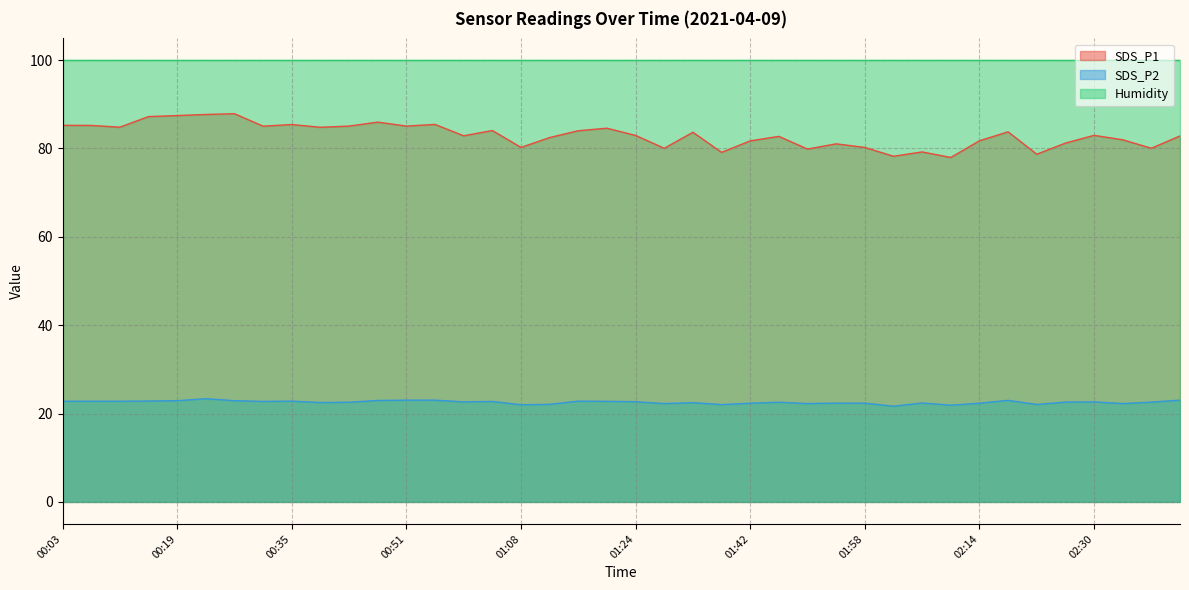

True or false: SDS_P1 has a value of 83.8 at 02:18.

True